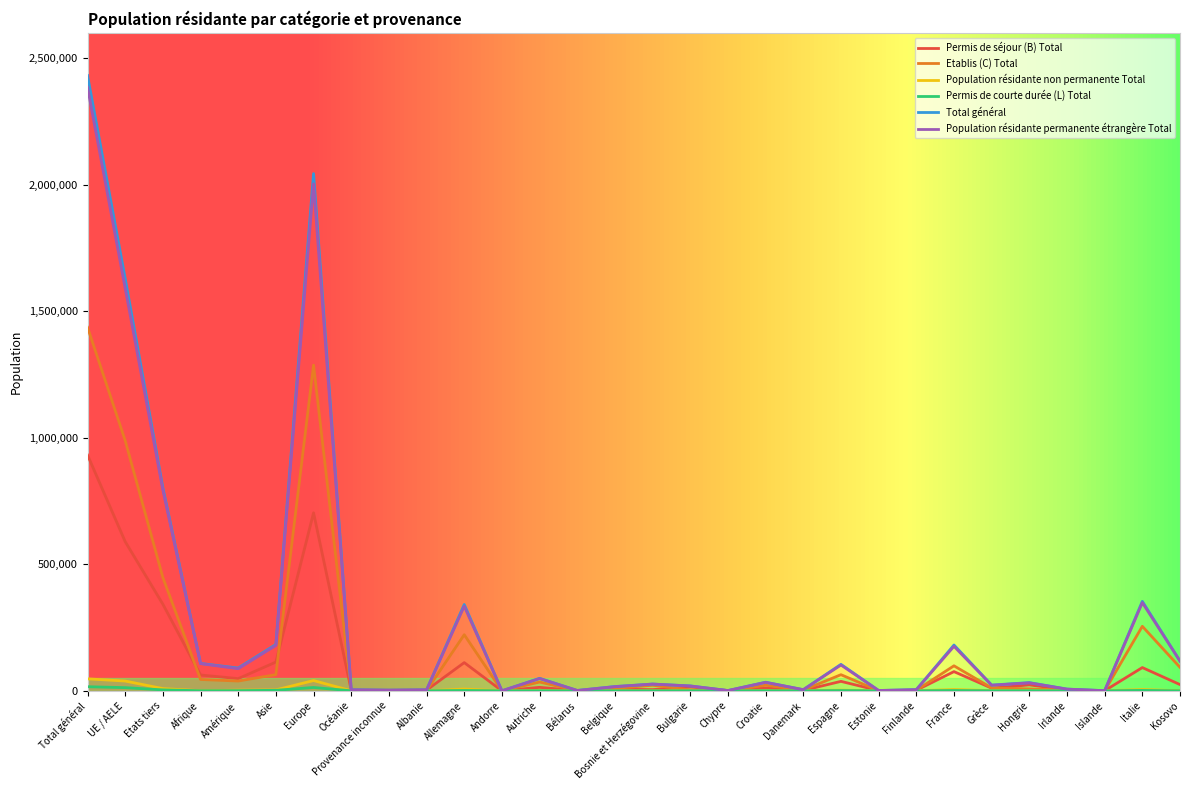

What is the total value across all series at Afrique?

323759